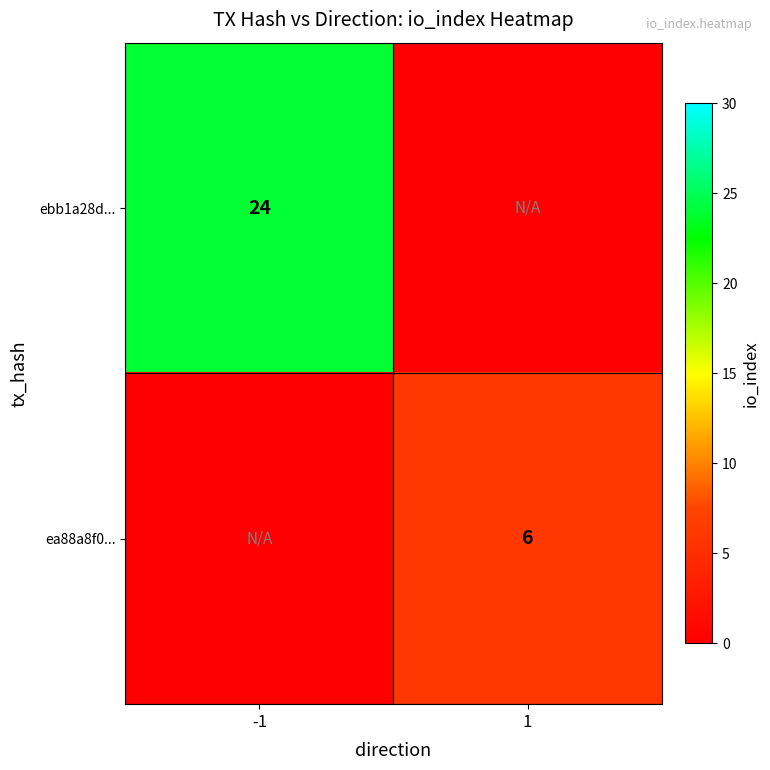

The value of ea88a8f0... at 1 is 2. True or false?

False